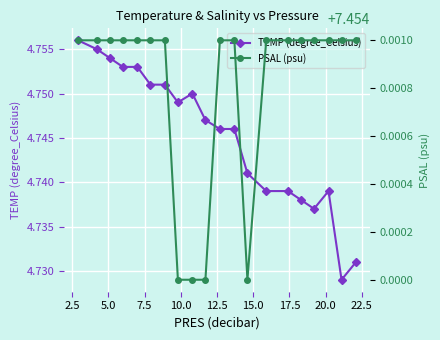

What is the maximum value shown in the chart?

7.5